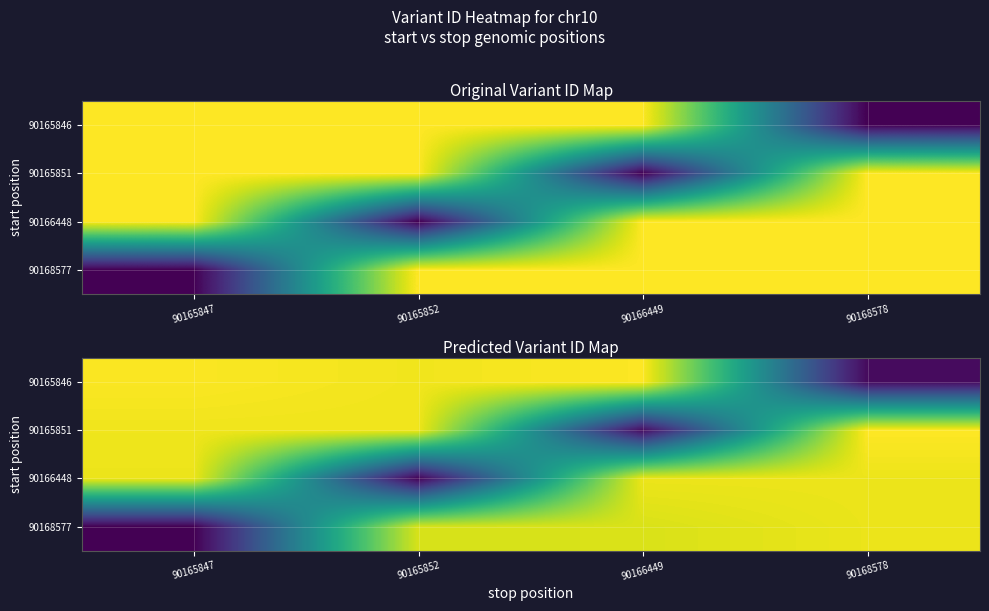

What is the difference between the second highest and second lowest values in the 90168577 series?

3765.2